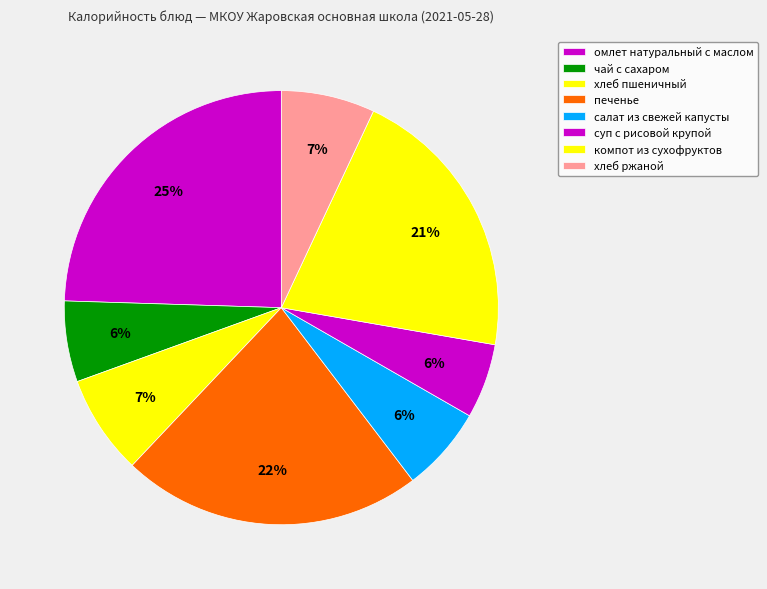

To the nearest percent, what is the difference between the largest and smallest slice percentages?

19%